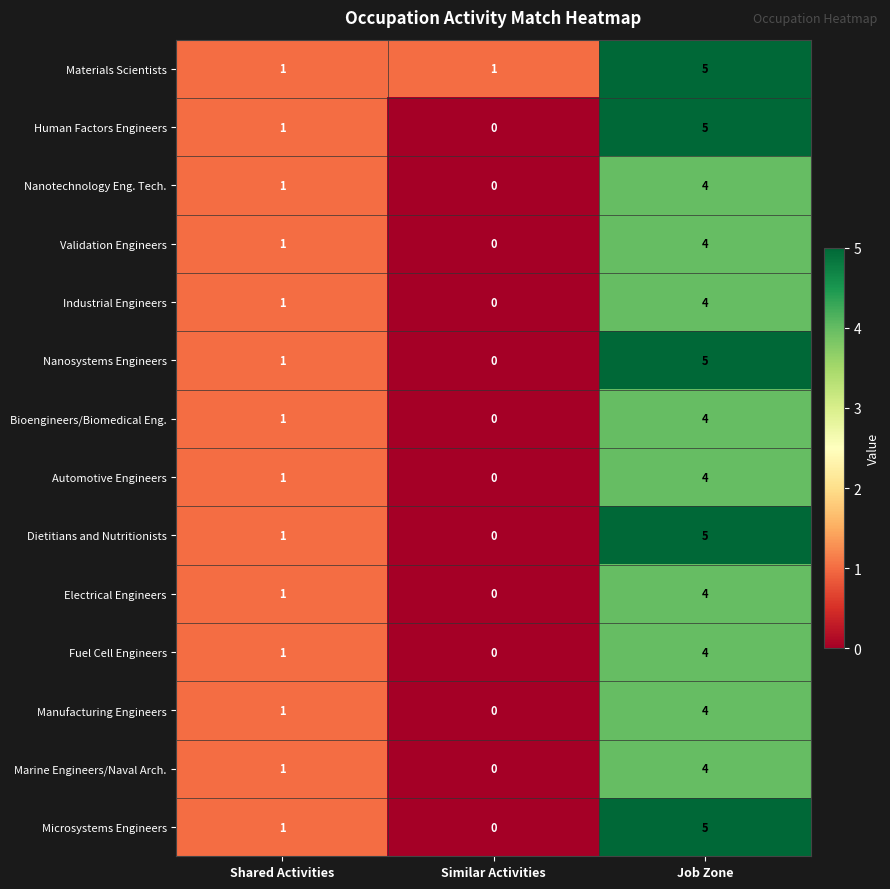

Where is Validation Engineers nearest to the value 2?

Shared Activities